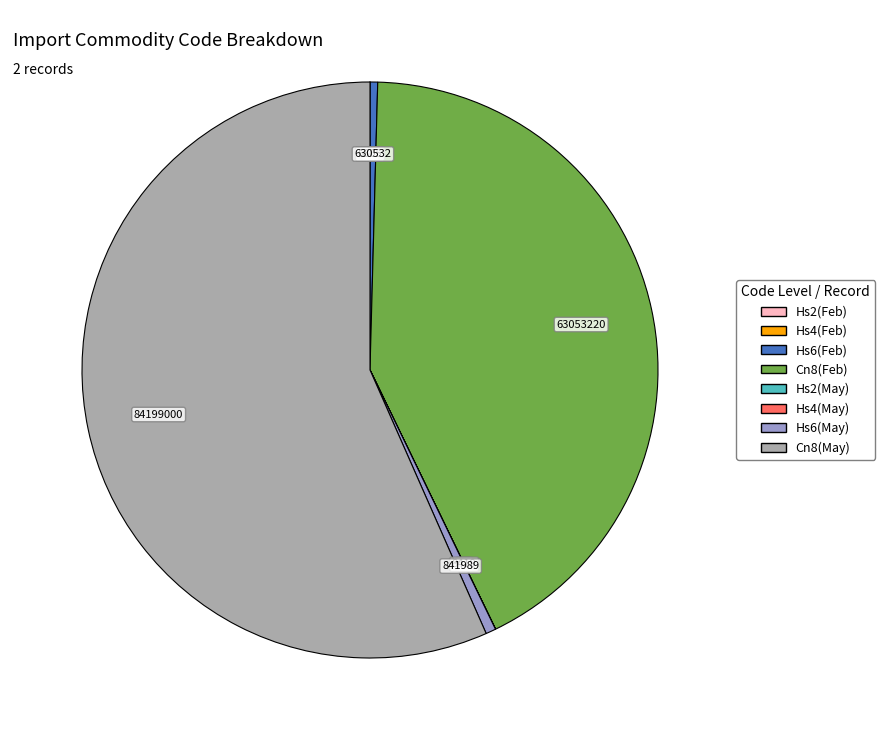

Is there any slice that represents more than half of the pie?

Yes